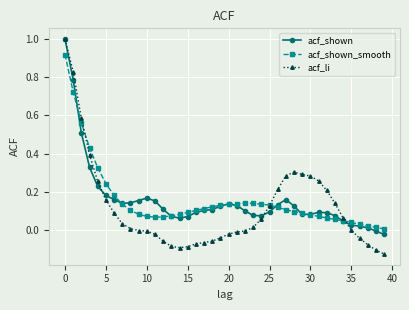

Which series has the largest range (max minus min)?

acf_li